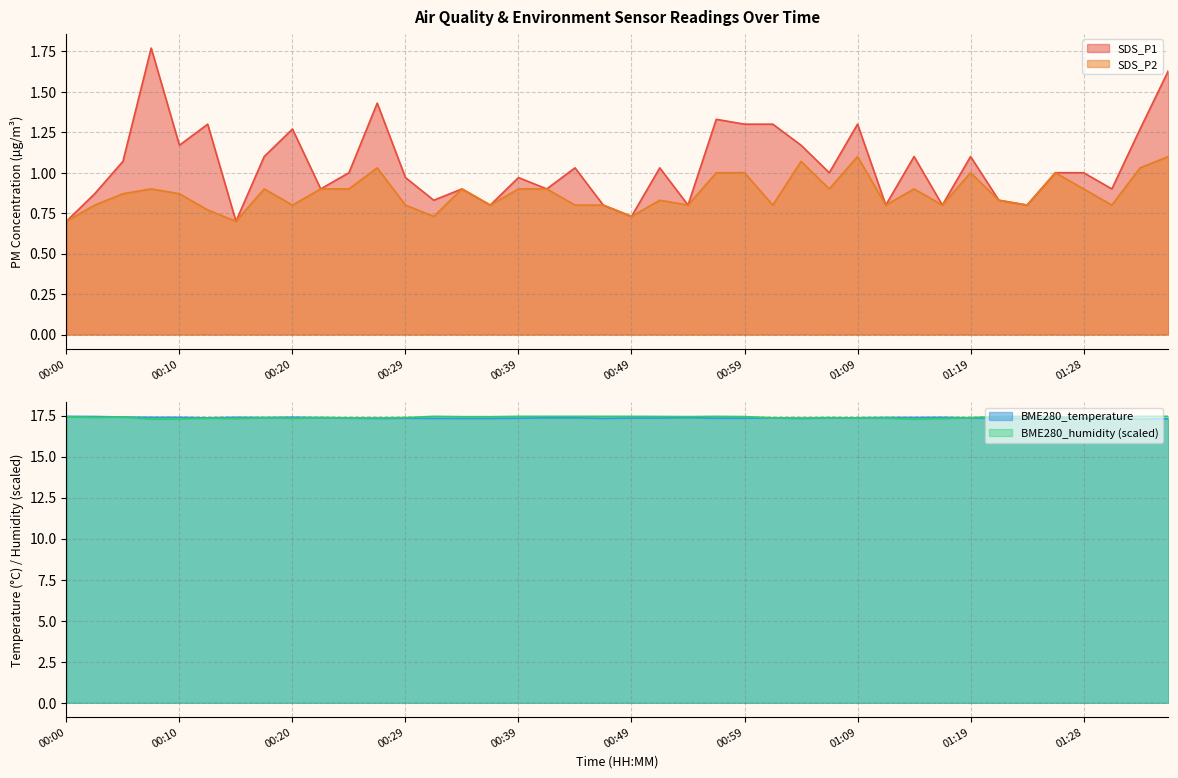

Which series changed the most between 00:39 and 01:04?

SDS_P1